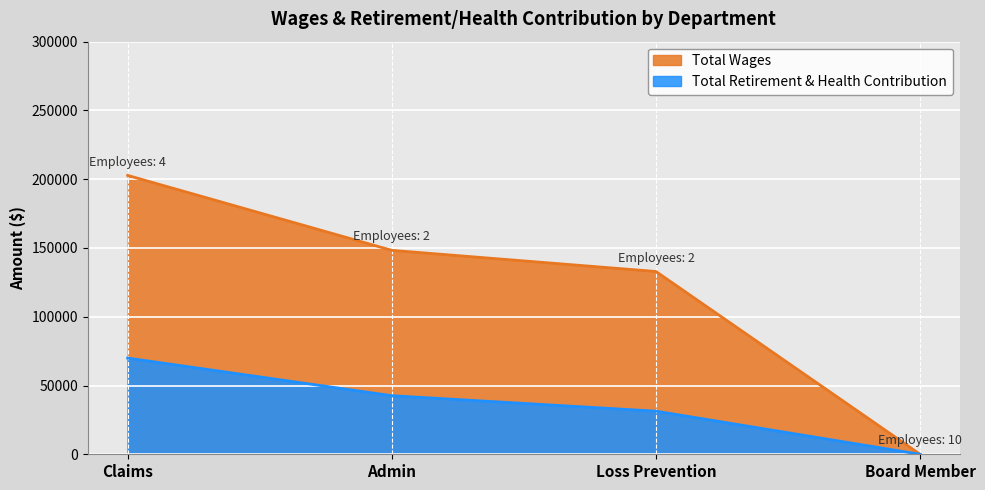

Which series changed the most between Loss Prevention and Board Member?

Total Wages